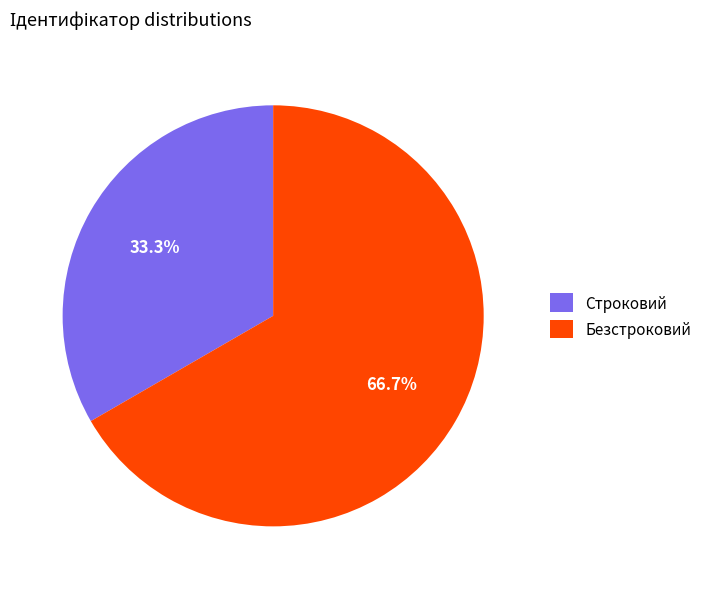

Which slice is the smallest?

Строковий